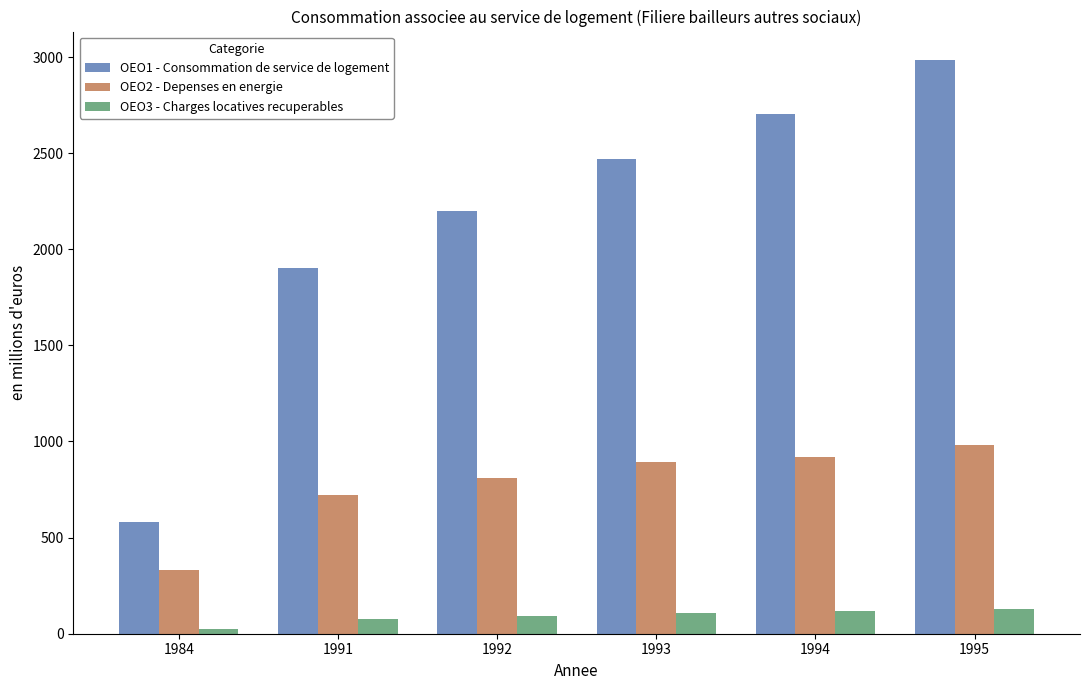

What is the maximum value for OEO3 - Charges locatives recuperables?

131.2